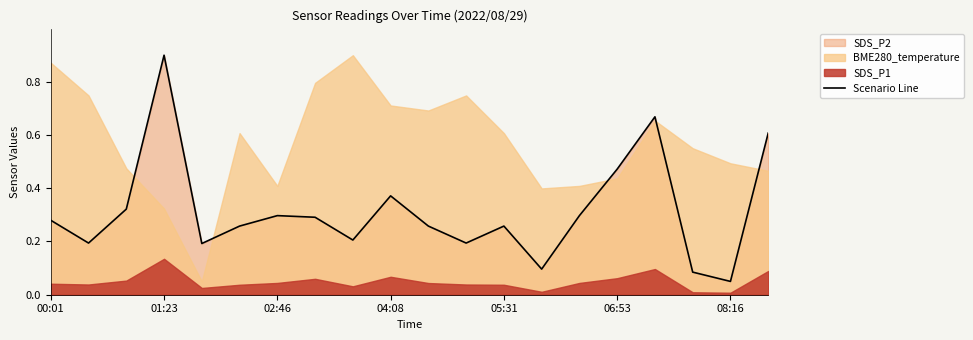

Which category has the lowest value in the Scenario Line series?

08:16